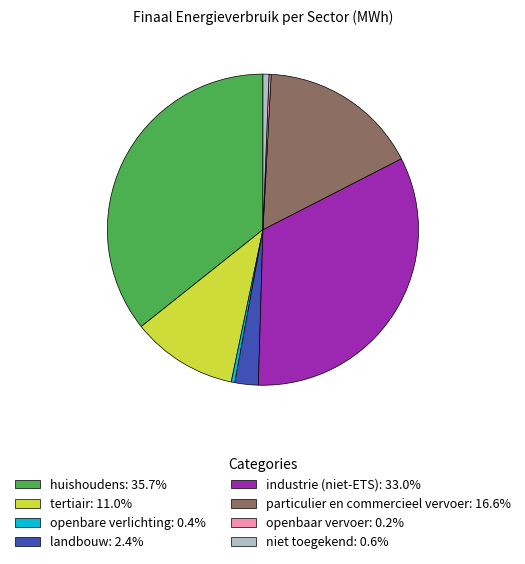

Is there any slice that represents more than half of the pie?

No